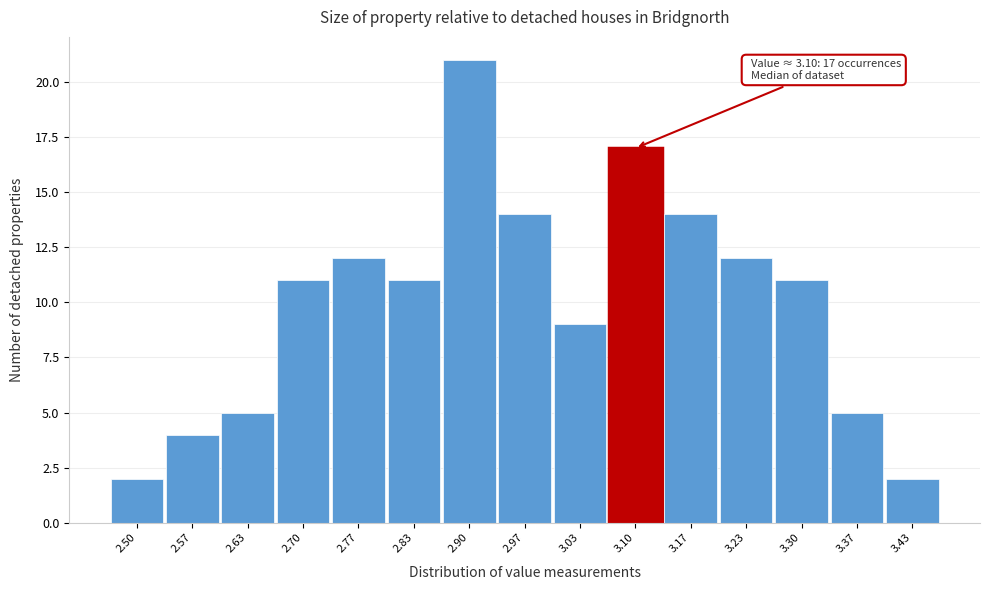

Reading right to left, transcribe all the data shown in this chart.

3.43=2	3.37=5	3.30=11	3.23=12	3.17=14	3.10=17	3.03=9	2.97=14	2.90=21	2.83=11	2.77=12	2.70=11	2.63=5	2.57=4	2.50=2